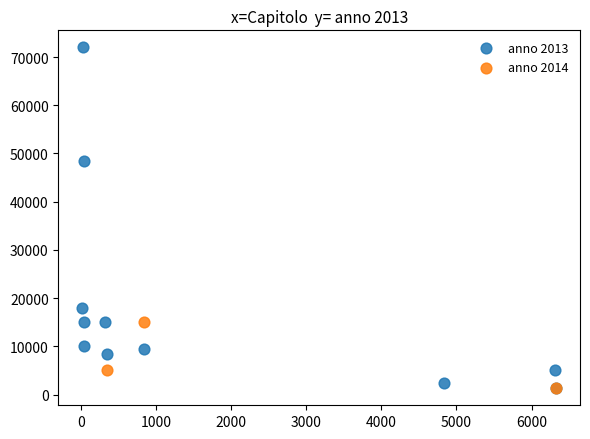

Which series has the largest Y range (max minus min)?

anno 2013